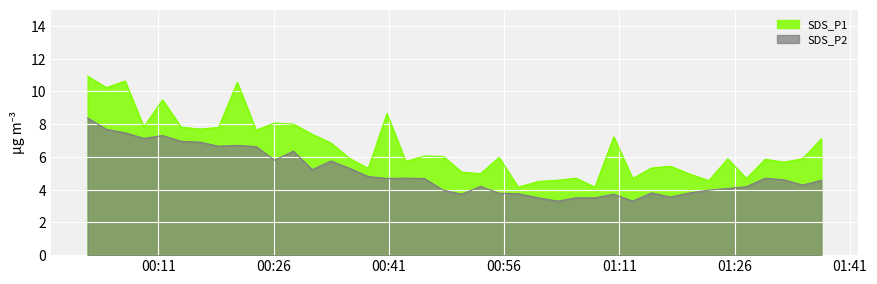

What is the average value of the SDS_P2 series?

5.0